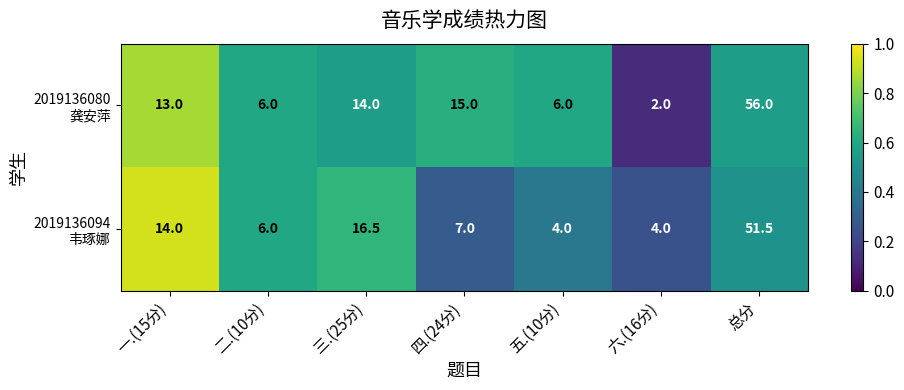

What is the greatest value displayed?

56.0